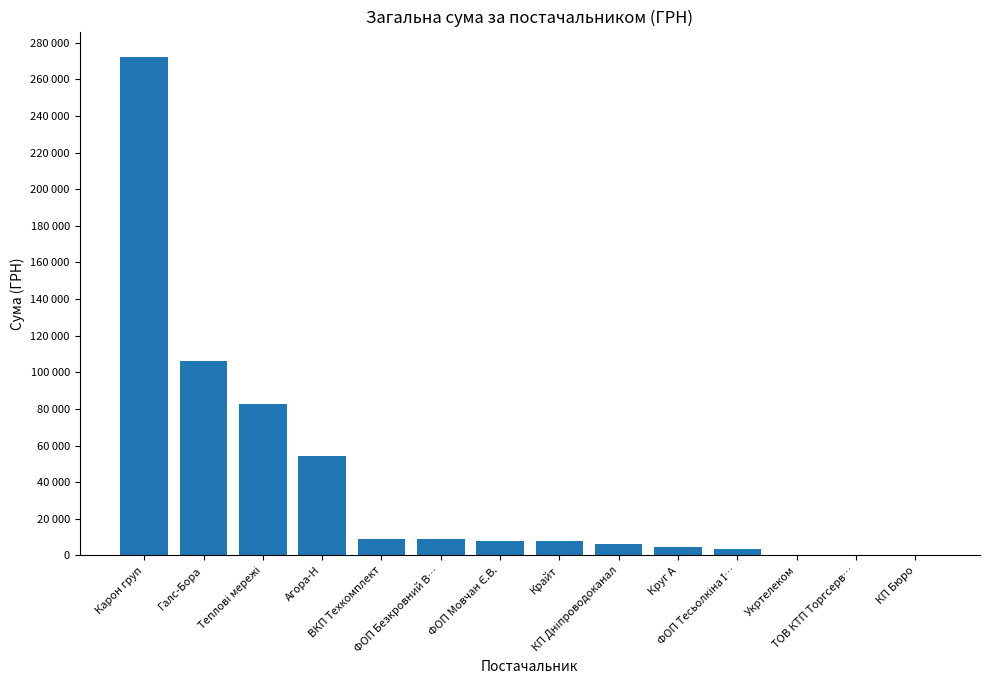

How many bars are there in total?

14